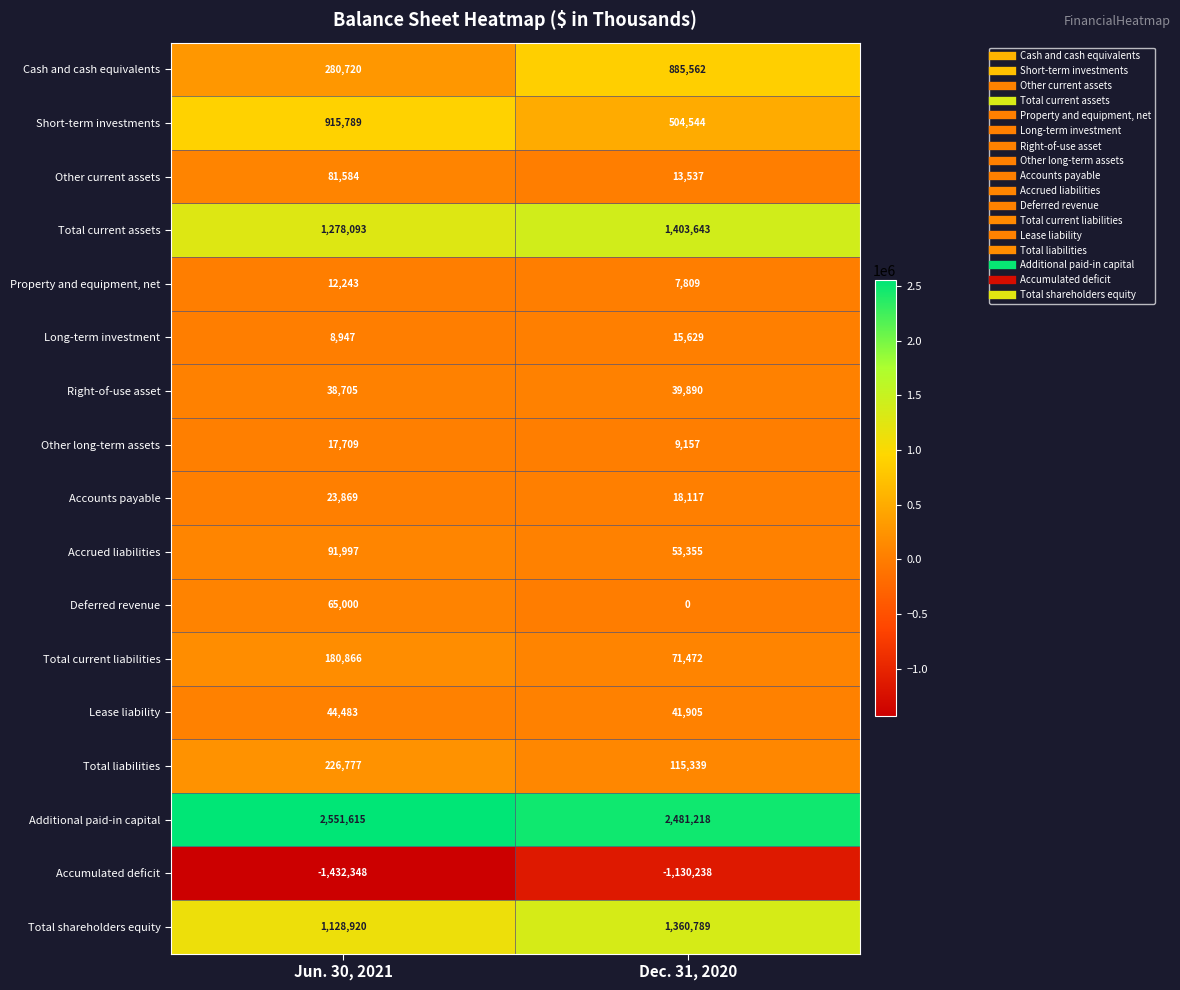

List the series in order of their peak value, lowest first.

Accumulated deficit, Property and equipment, net, Long-term investment, Other long-term assets, Accounts payable, Right-of-use asset, Lease liability, Deferred revenue, Other current assets, Accrued liabilities, Total current liabilities, Total liabilities, Cash and cash equivalents, Short-term investments, Total shareholders equity, Total current assets, Additional paid-in capital